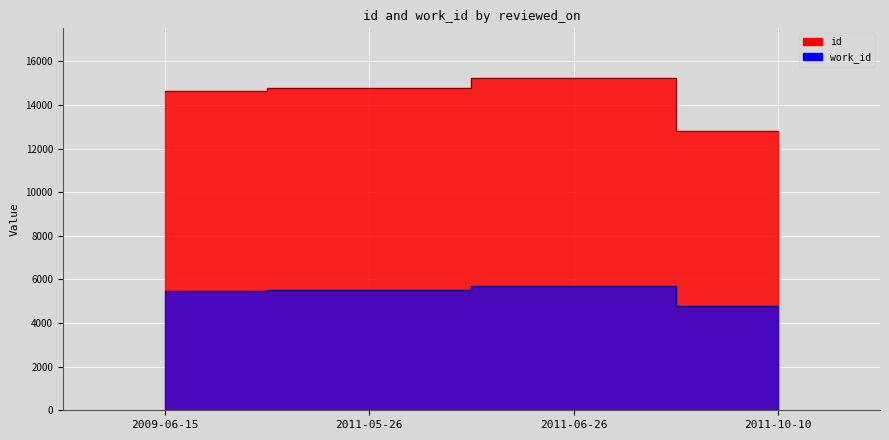

Between 2009-06-15 and 2011-05-26, which is larger?

2011-05-26